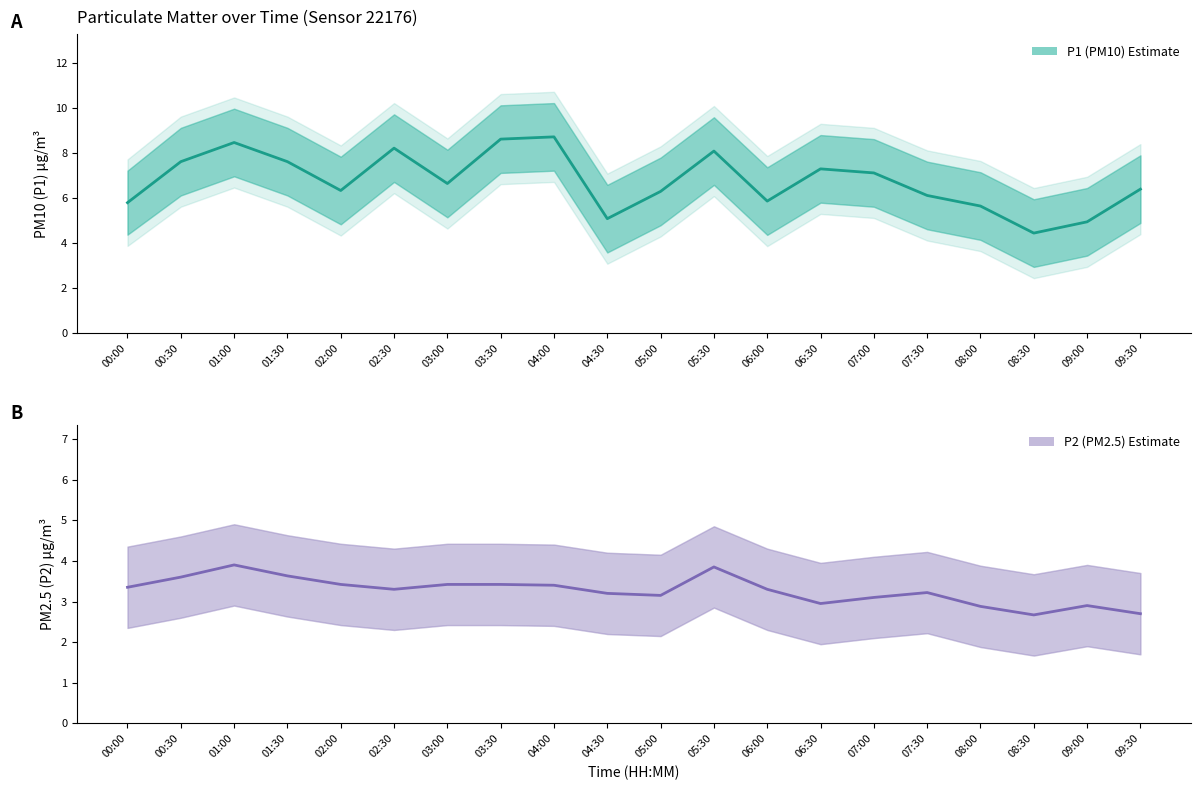

True or false: P2 (PM2.5) Estimate has more than 1 points higher than both neighbors.

True